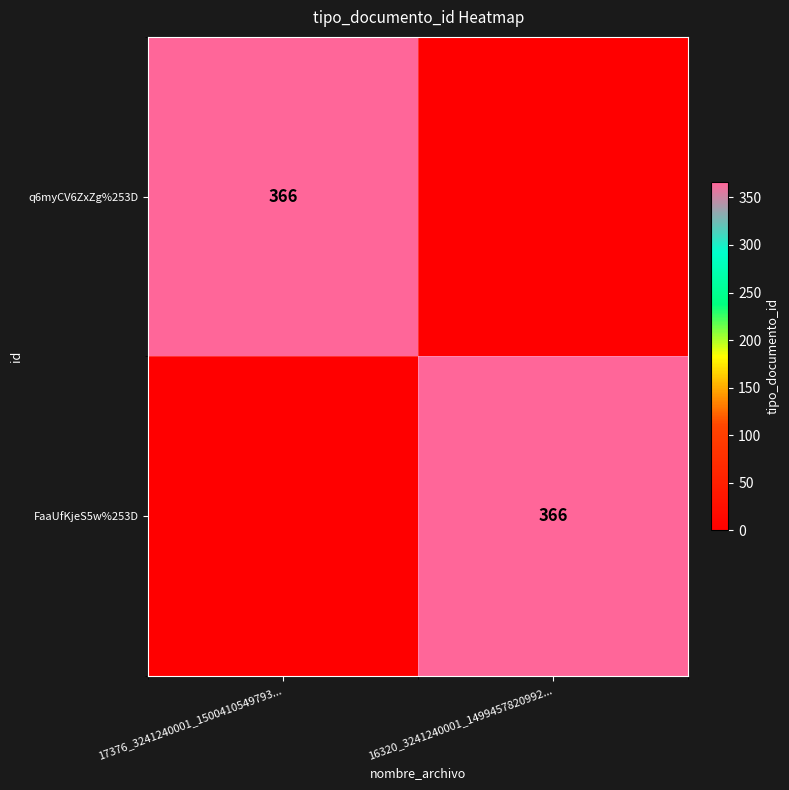

Is it true that q6myCV6ZxZg%253D equals 105 at 17376_3241240001_1500410549793...?

False